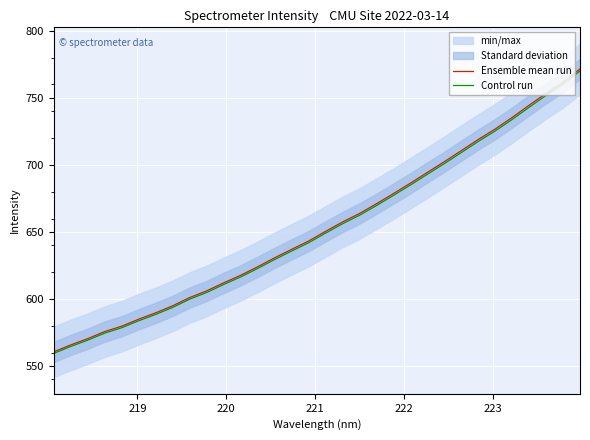

What is the lowest value of the Ensemble mean run series?

560.6